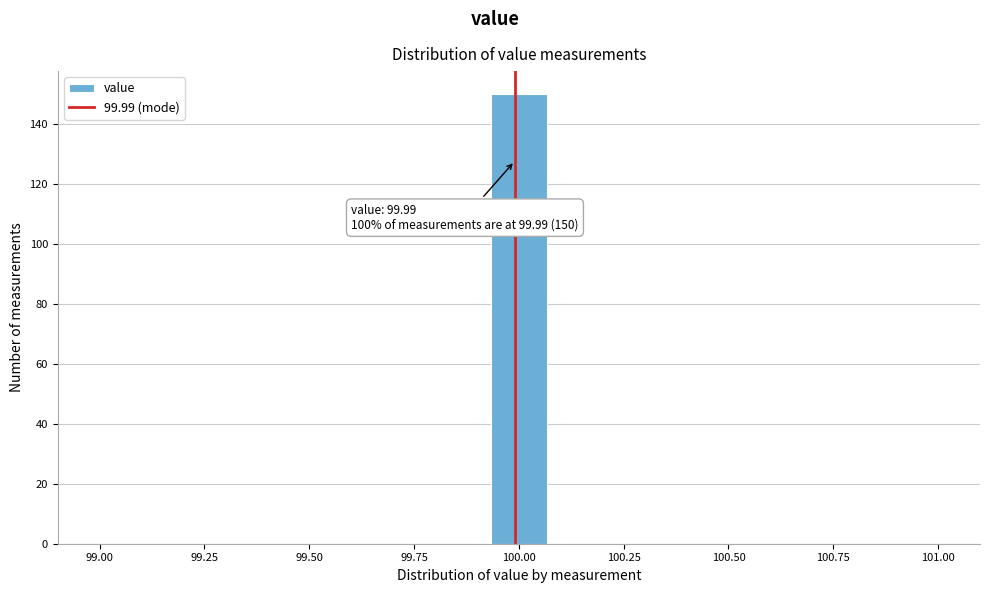

Around what value on the x-axis is the tallest bar? Give the approximate position of its centre, as read against the axis.

100.00